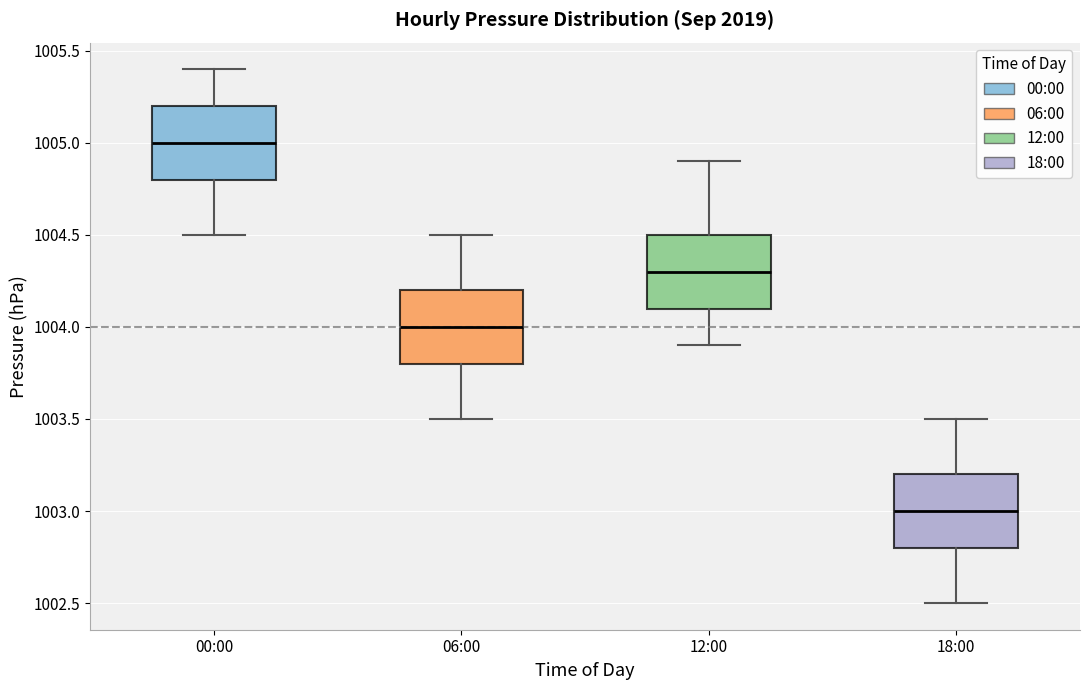

Which box's median line is the highest?

00:00